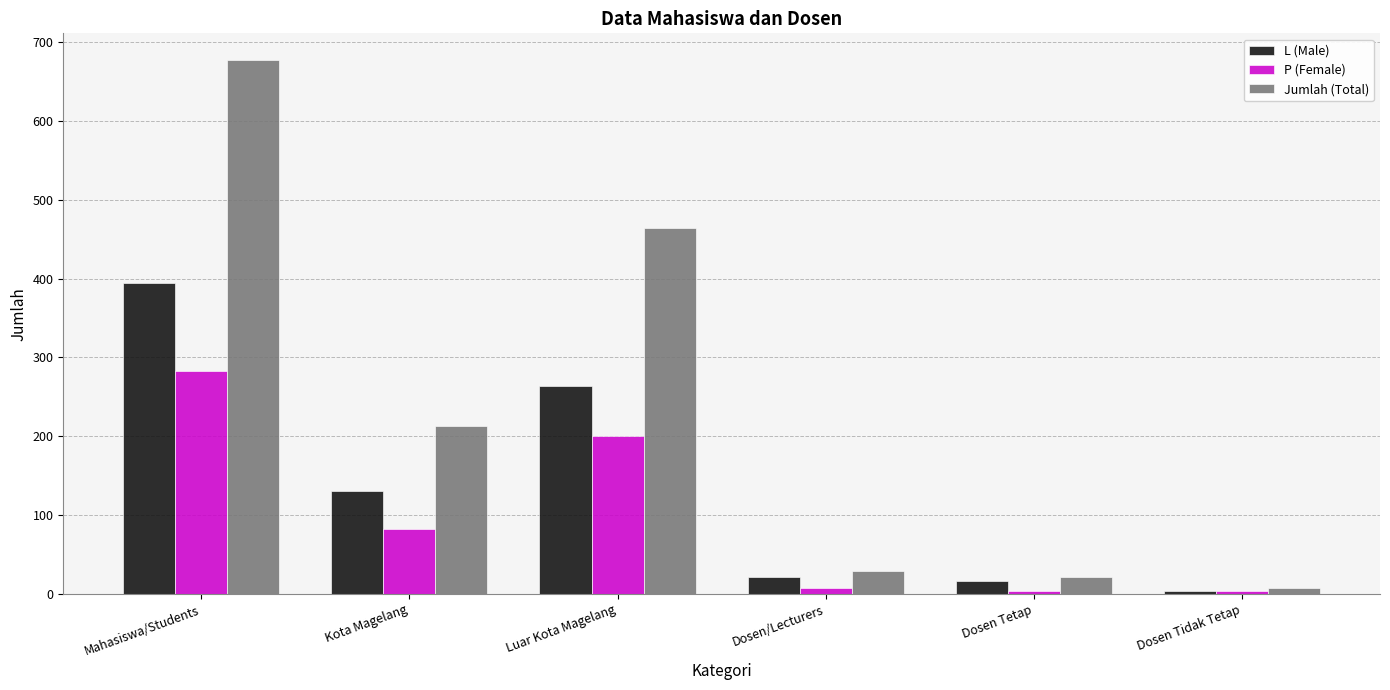

The value of L (Male) at Dosen Tidak Tetap is 4. True or false?

True